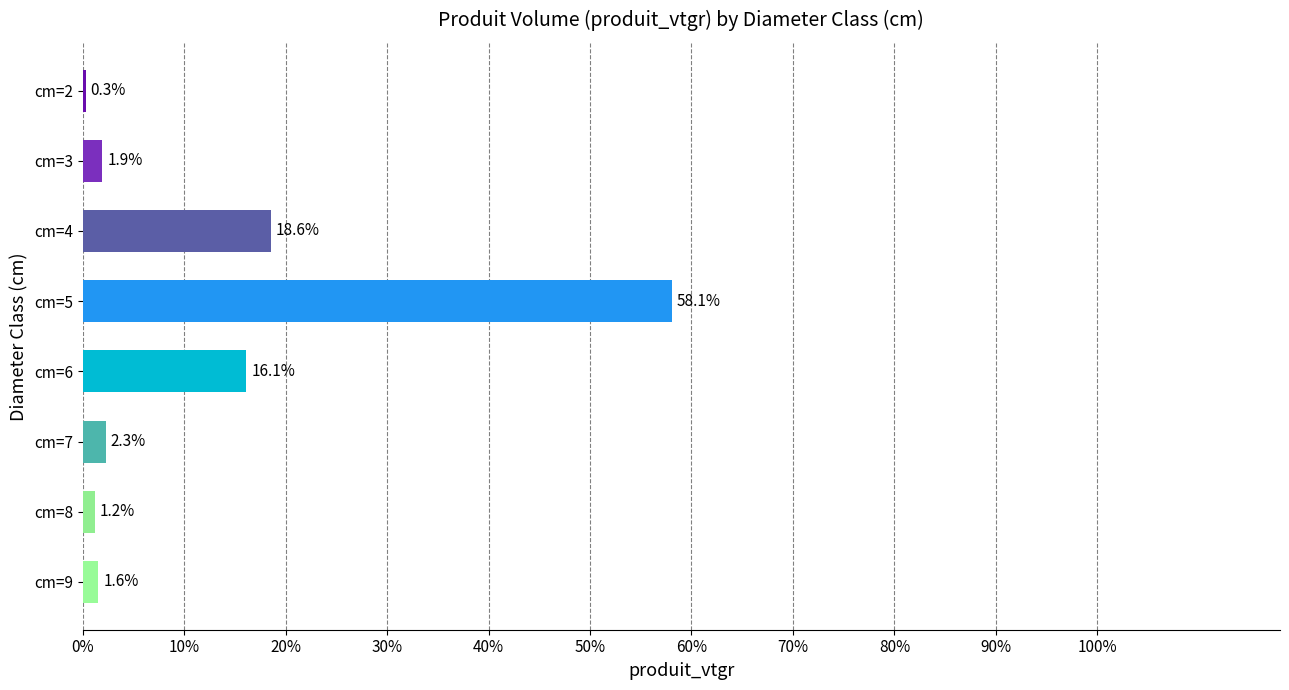

Are the bars horizontal?

Yes